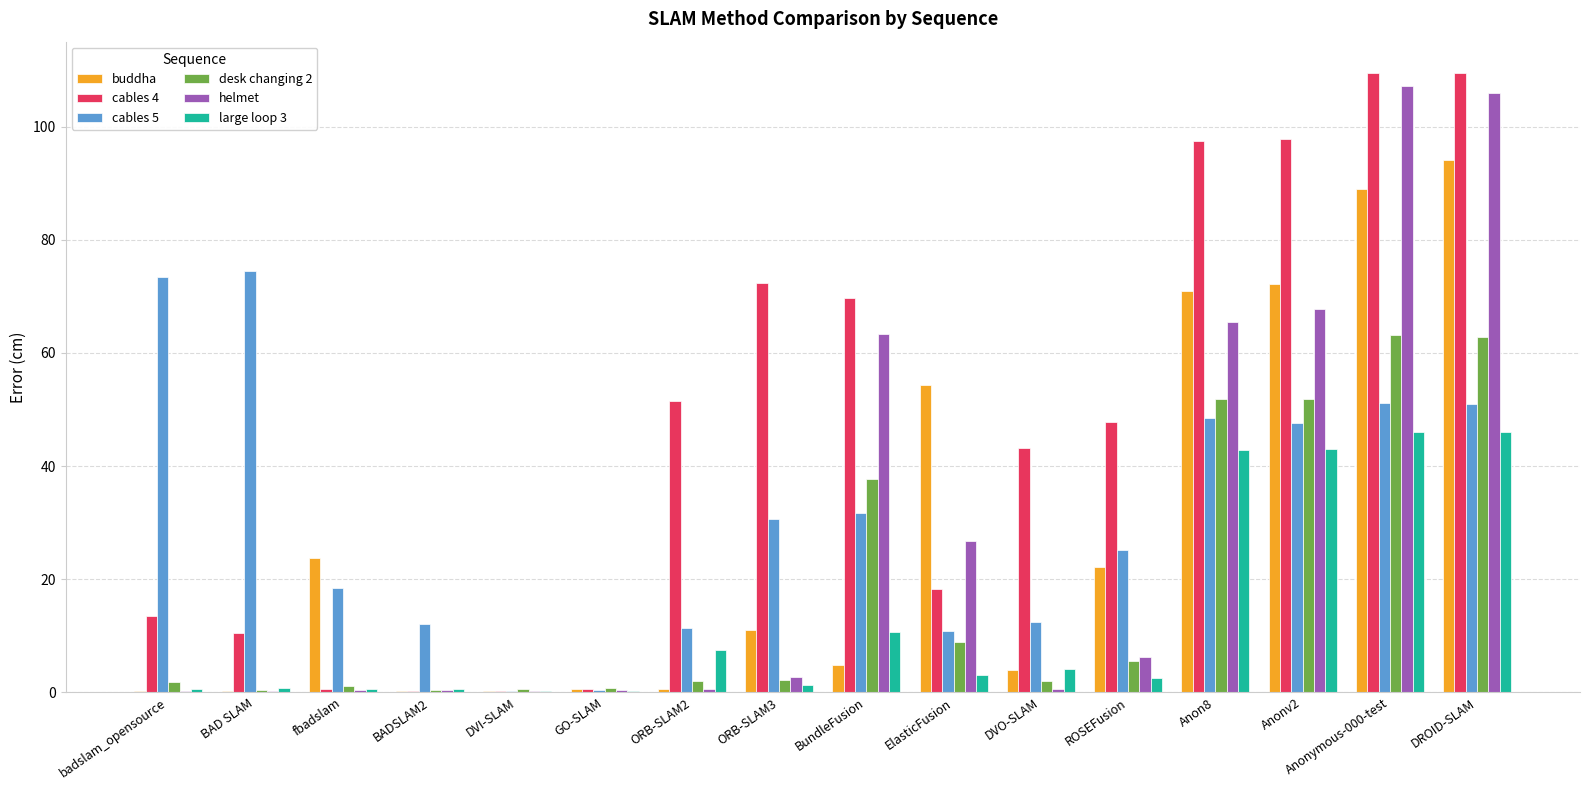

What is the total value across all series at fbadslam?

44.8